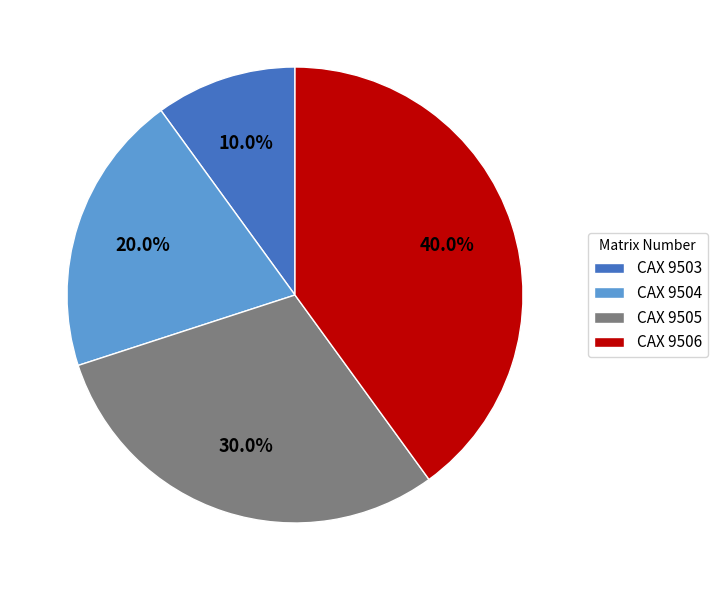

Is the sum of CAX 9504 and CAX 9503 greater than half?

No